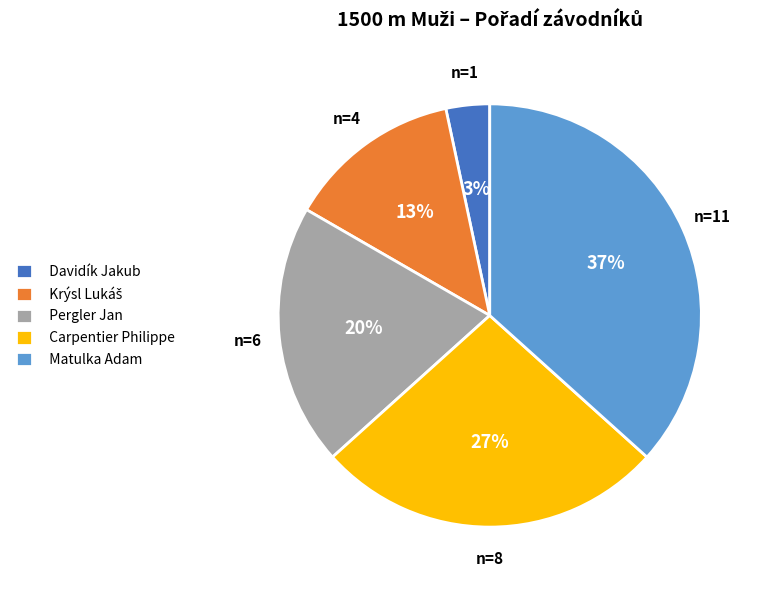

Approximately how many times larger is the value at Pergler Jan compared to Matulka Adam?

0.5